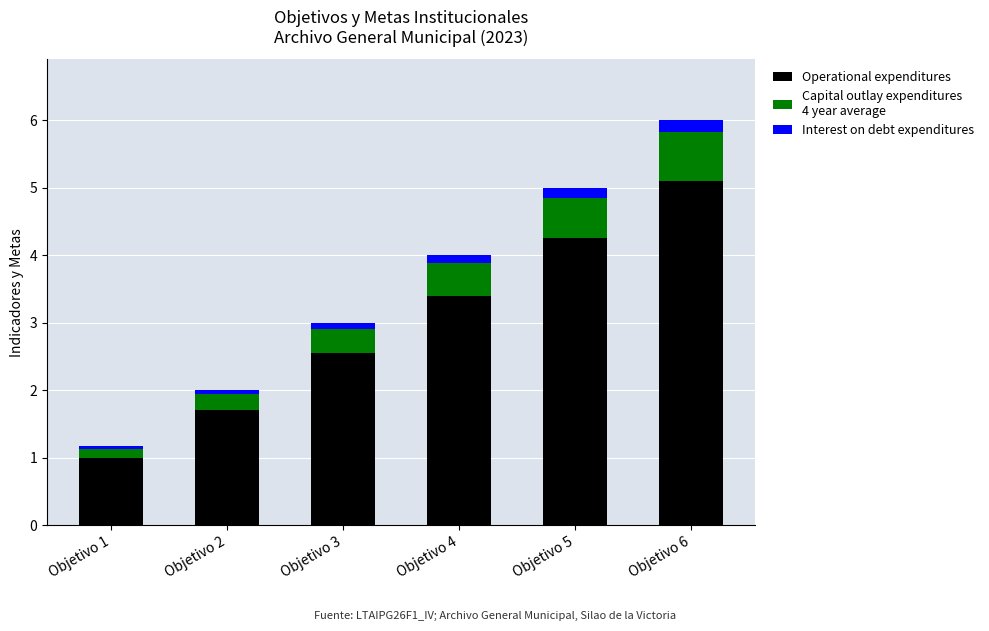

At which category is the sum across all series the highest?

Objetivo 6